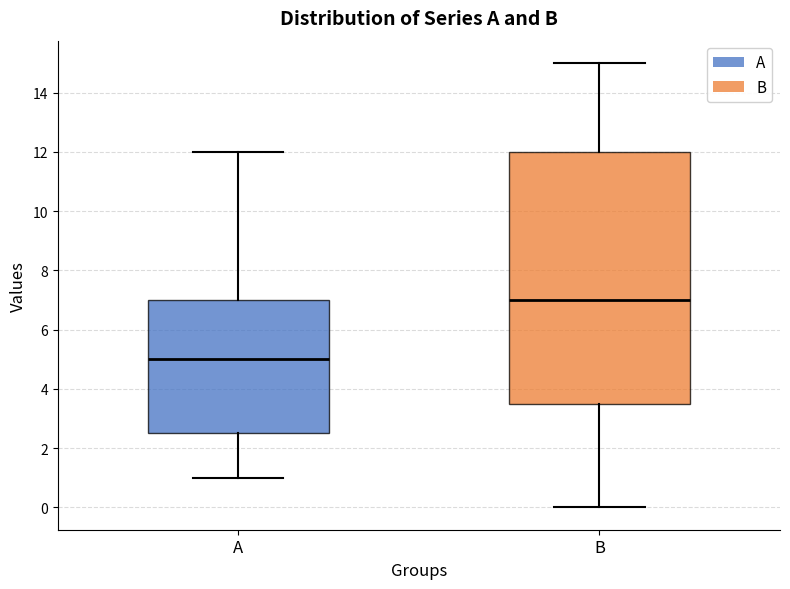

Which box is the tallest, from its lower edge to its upper edge?

B